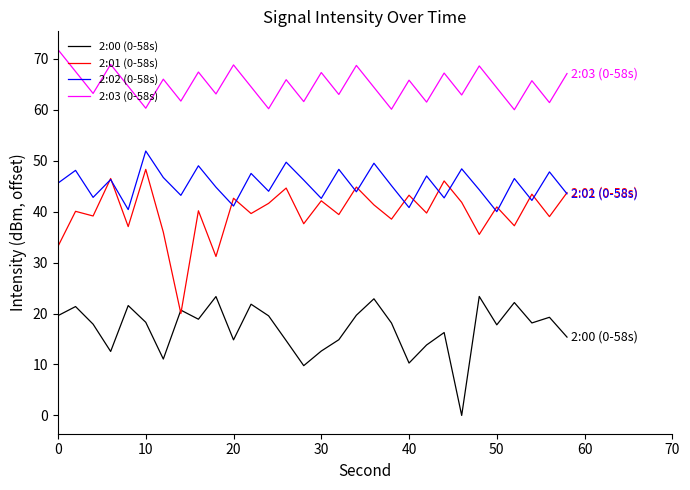

Rank the series by their maximum value, from lowest to highest.

2:00 (0-58s), 2:01 (0-58s), 2:02 (0-58s), 2:03 (0-58s)